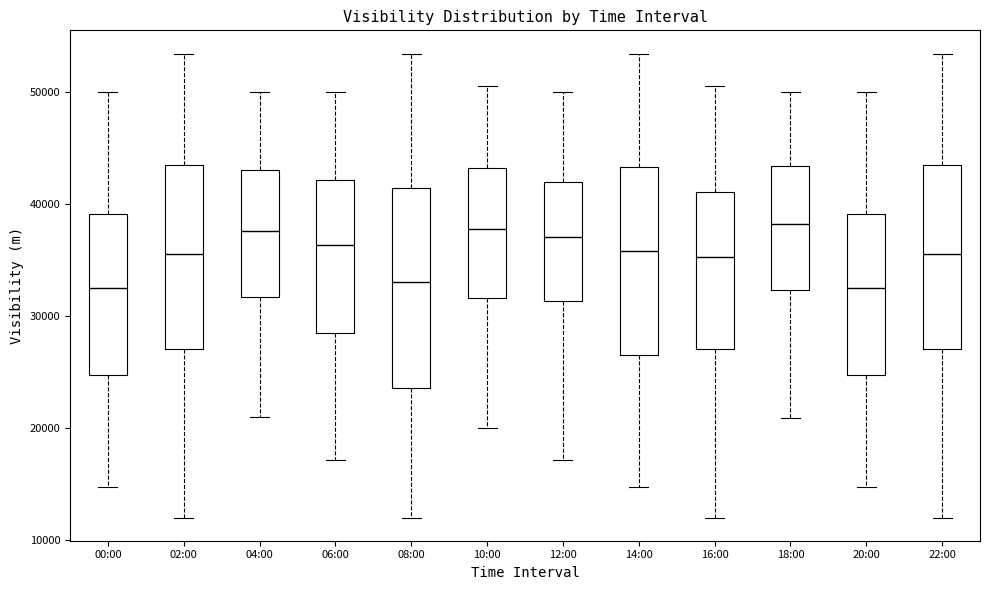

Where is the upper edge of the box for 08:00 on the y-axis? The values are not printed on the chart, so give them approximately, as read against the axis.

41000